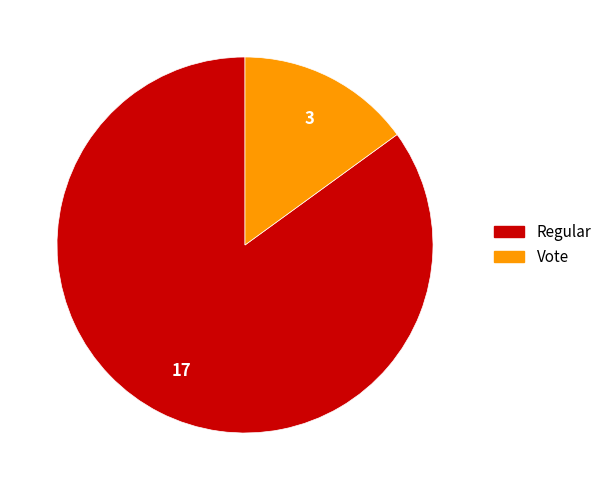

How many slices are in this pie chart?

2